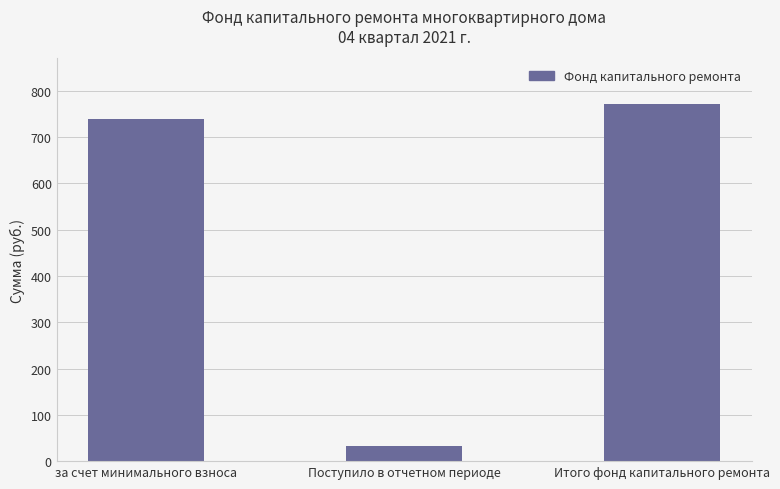

At which label is the value closest to 401?

за счет минимального взноса